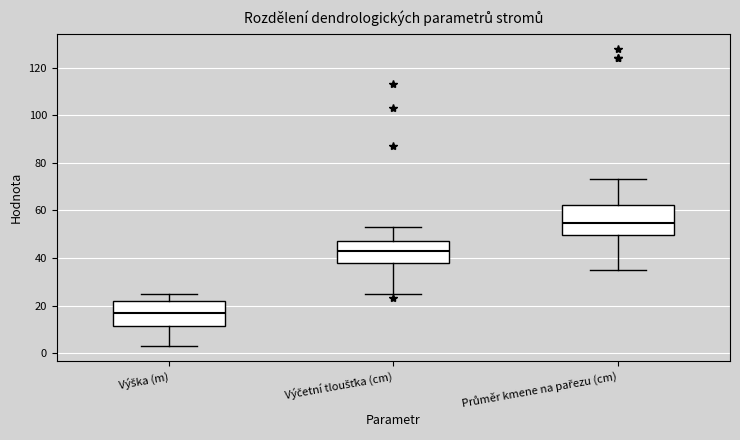

Reading left to right, read every box against the y-axis: the position of its median line, the range the box covers, and the ends of its whiskers. The values are not printed on the chart, so give them approximately, as read against the axis.

Výška (m): median 18, box 12 to 22, whiskers 4 to 26
Výčetní tloušťka (cm): median 44, box 38 to 48, whiskers 26 to 54
Průměr kmene na pařezu (cm): median 54, box 50 to 62, whiskers 36 to 74